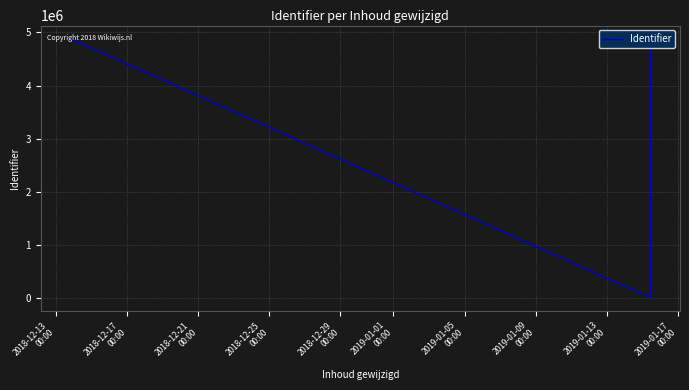

How many interior local valleys (lower than both neighbors) does the data have?

1